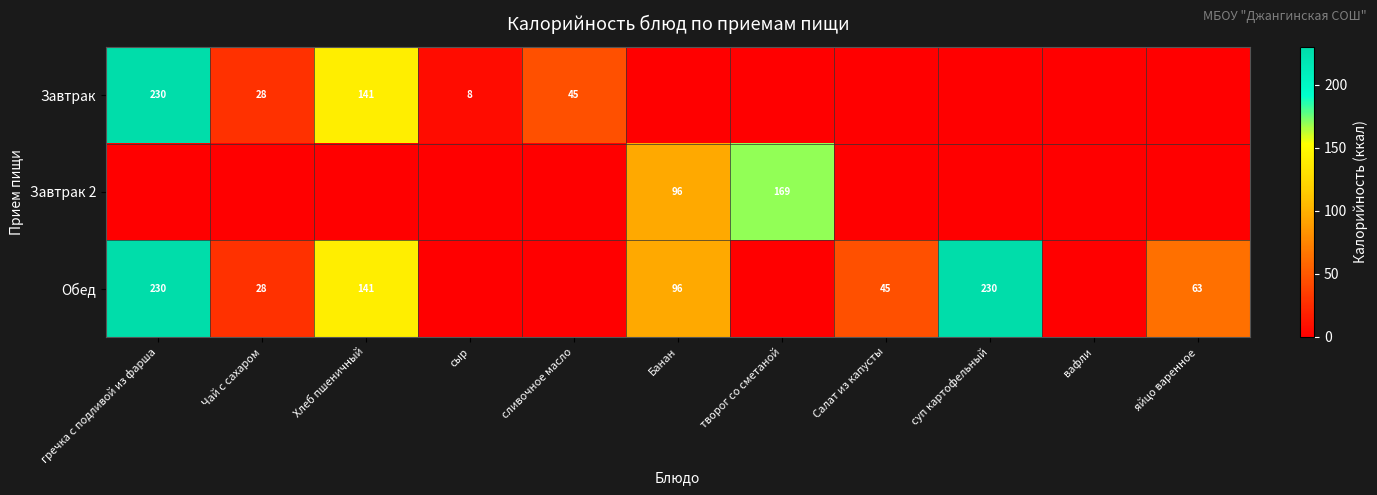

What is the total value across all series at гречка с подливой из фарша?

460